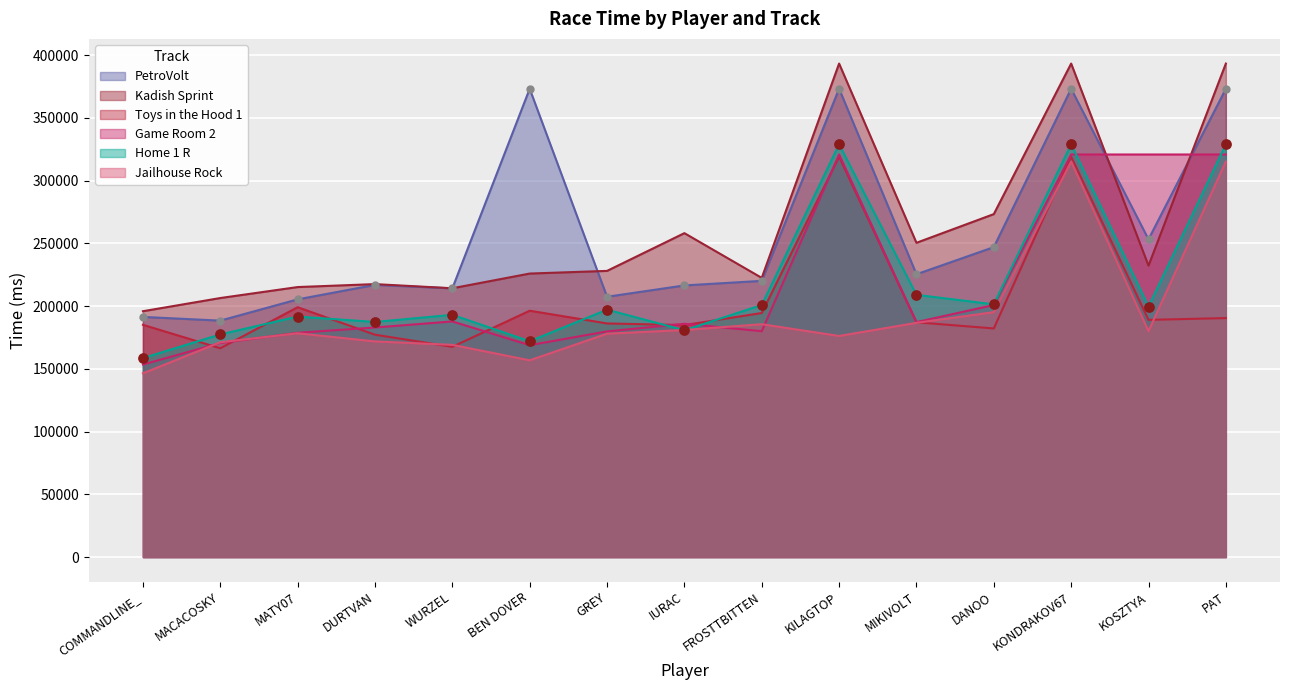

Which series reaches the maximum Y coordinate?

Kadish Sprint